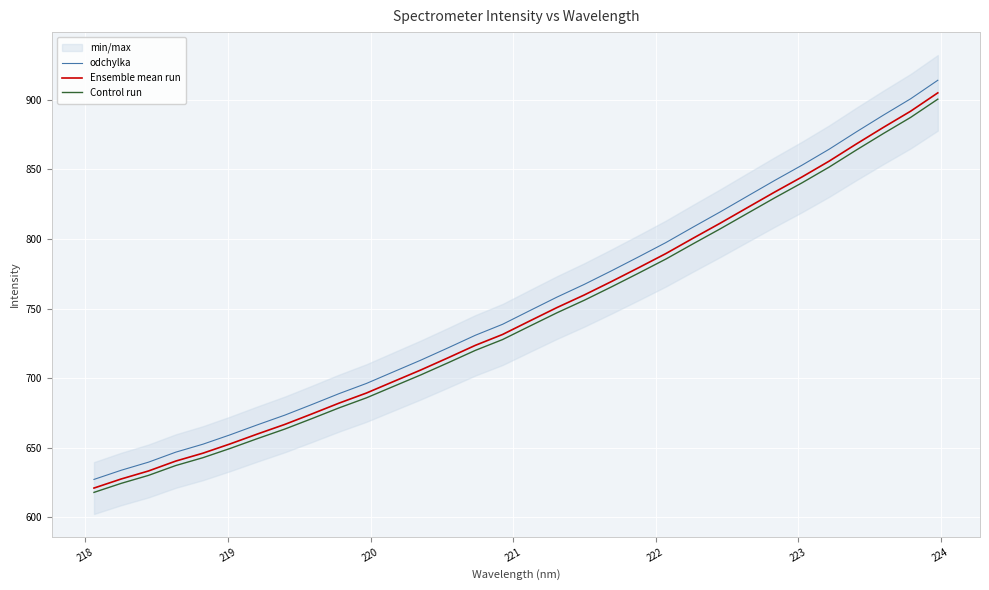

What is the smallest value displayed?

618.0